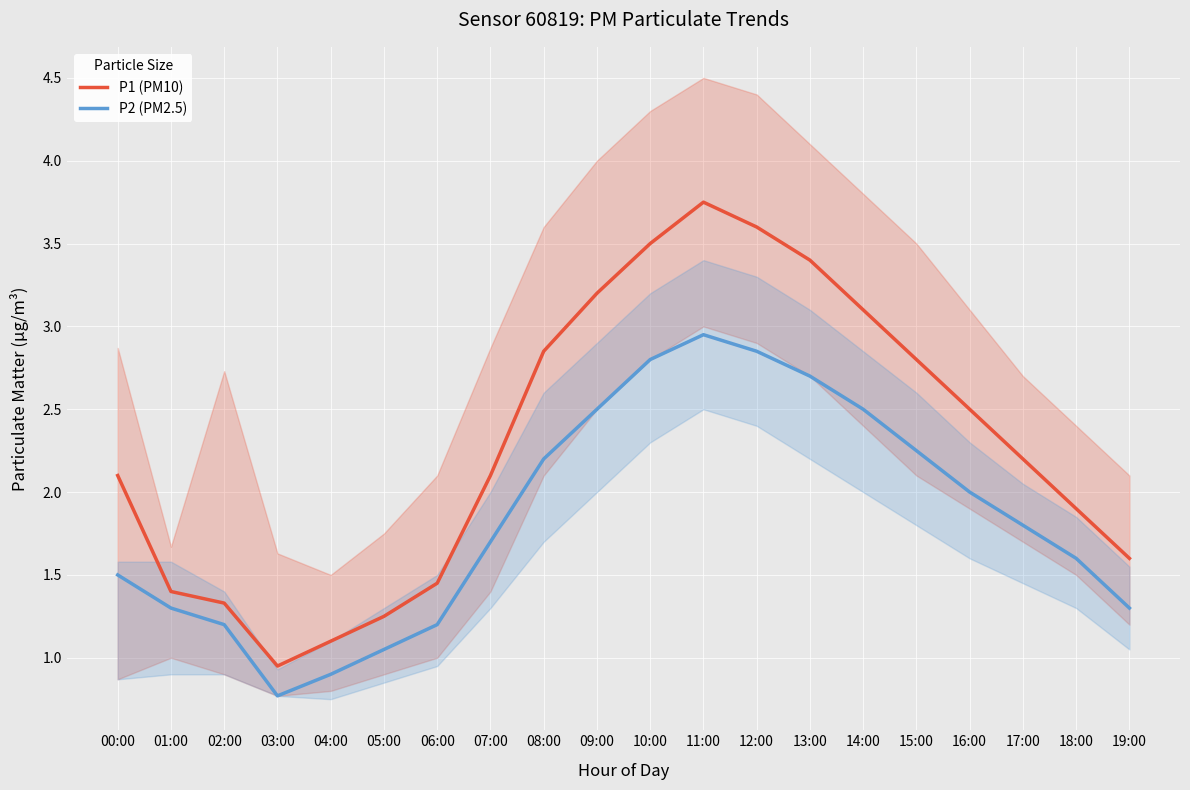

Reading left to right, what are all the values shown in this chart?

P1 (PM10): 2.1	1.4	1.3	0.9	1.1	1.2	1.4	2.1	2.9	3.2	3.5	3.8	3.6	3.4	3.1	2.8	2.5	2.2	1.9	1.6
P2 (PM2.5): 1.5	1.3	1.2	0.8	0.9	1.1	1.2	1.7	2.2	2.5	2.8	3.0	2.9	2.7	2.5	2.2	2.0	1.8	1.6	1.3